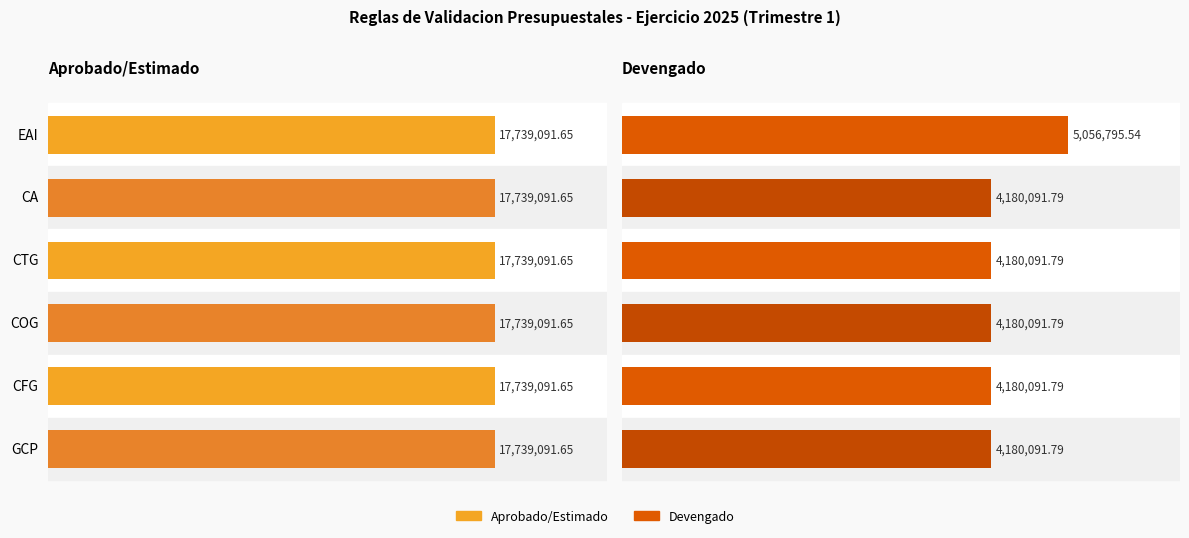

How many distinct data groups are displayed?

2